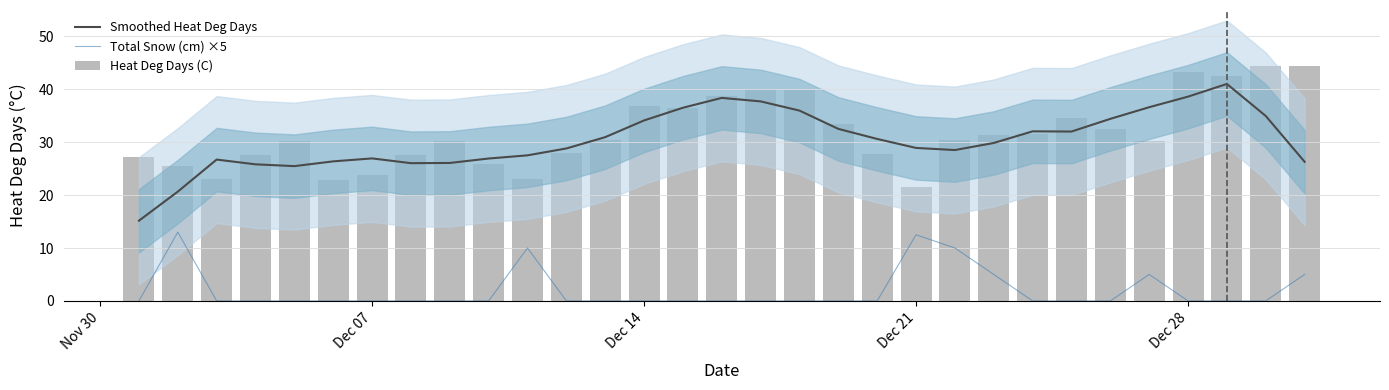

How many data points does each series have?

31